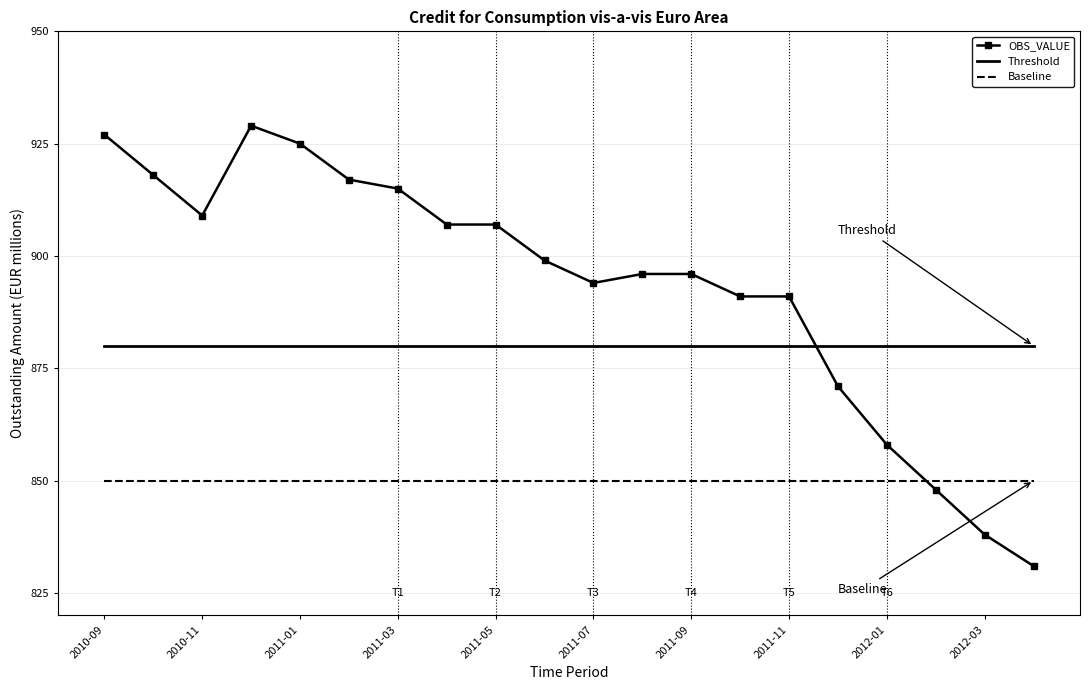

Which series has the widest spread of values?

OBS_VALUE